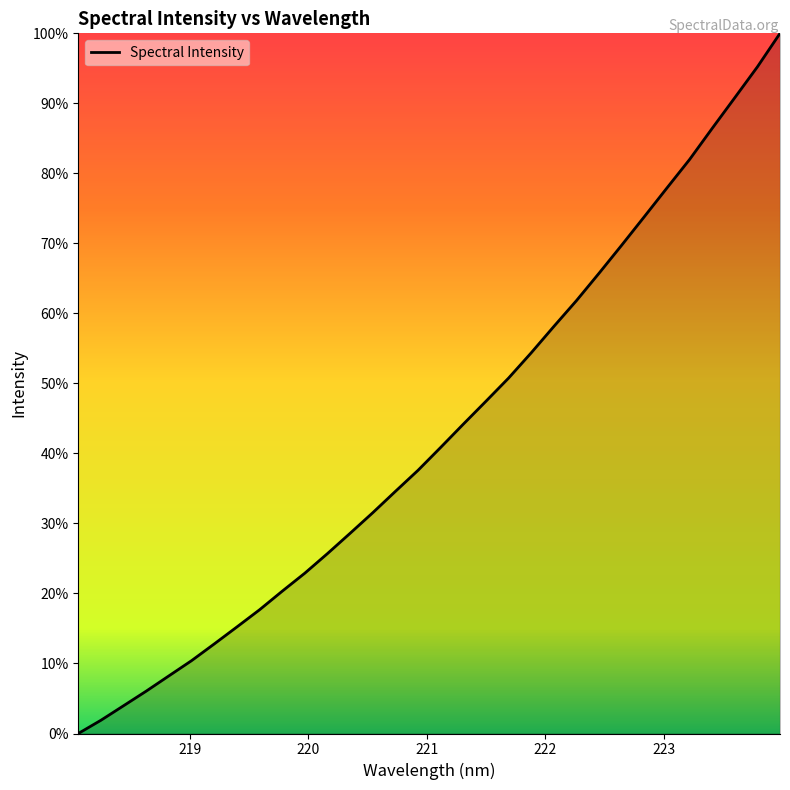

What is the label of the 8th point from the left?

219.3979